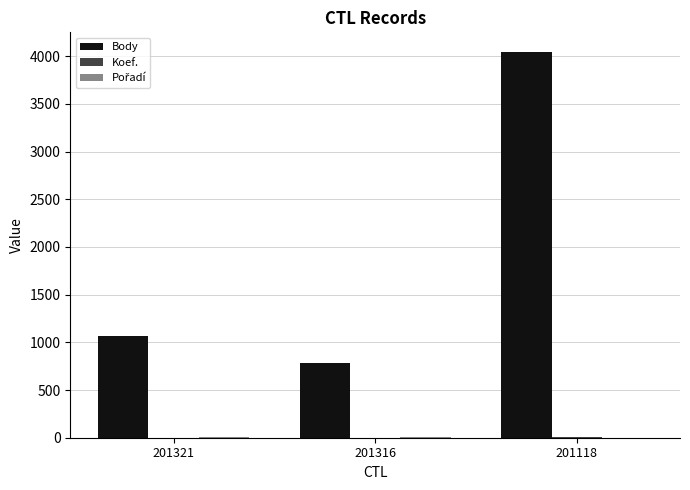

What is the difference between the Body values at 201321 and 201316?

283